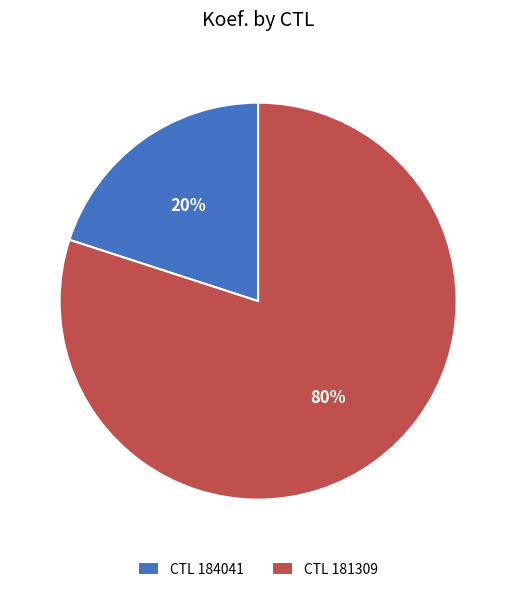

Between CTL 181309 and CTL 184041, which is larger?

CTL 181309